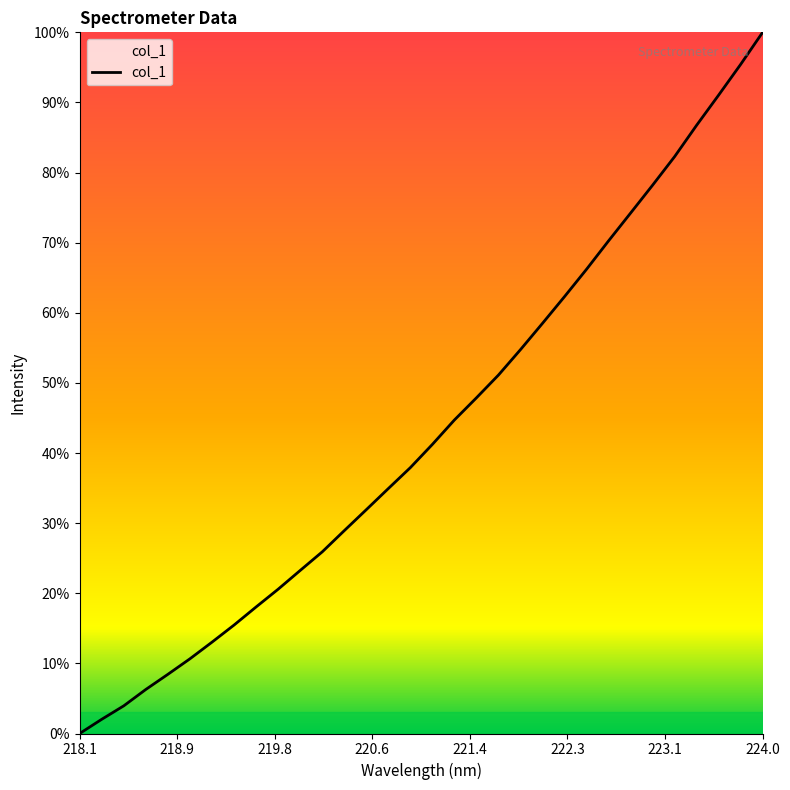

Is this an area chart (filled region under the line)?

No